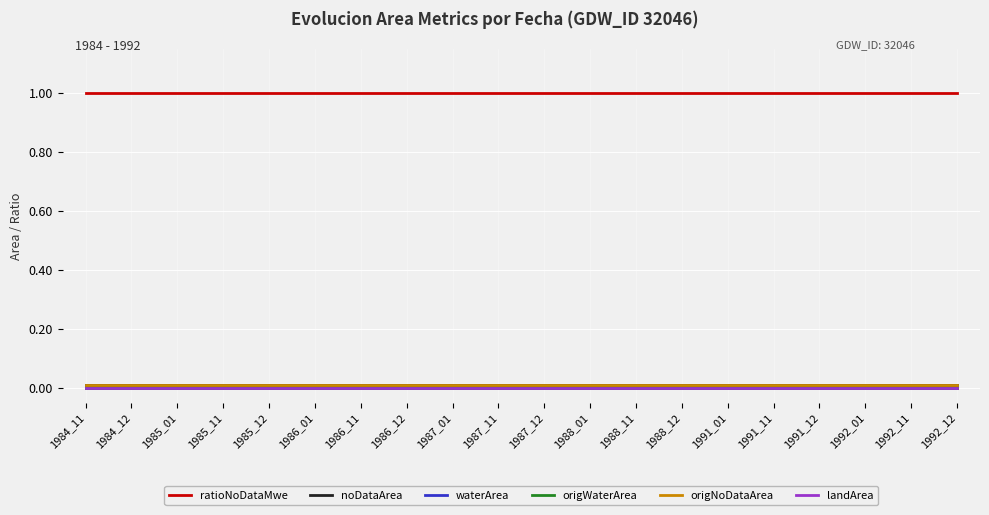

Reading left to right, transcribe all the data shown in this chart.

ratioNoDataMwe: 1984_11=1.0	1984_12=1.0	1985_01=1.0	1985_11=1.0	1985_12=1.0	1986_01=1.0	1986_11=1.0	1986_12=1.0	1987_01=1.0	1987_11=1.0	1987_12=1.0	1988_01=1.0	1988_11=1.0	1988_12=1.0	1991_01=1.0	1991_11=1.0	1991_12=1.0	1992_01=1.0	1992_11=1.0	1992_12=1.0
noDataArea: 1984_11=0.0	1984_12=0.0	1985_01=0.0	1985_11=0.0	1985_12=0.0	1986_01=0.0	1986_11=0.0	1986_12=0.0	1987_01=0.0	1987_11=0.0	1987_12=0.0	1988_01=0.0	1988_11=0.0	1988_12=0.0	1991_01=0.0	1991_11=0.0	1991_12=0.0	1992_01=0.0	1992_11=0.0	1992_12=0.0
waterArea: 1984_11=0.0	1984_12=0.0	1985_01=0.0	1985_11=0.0	1985_12=0.0	1986_01=0.0	1986_11=0.0	1986_12=0.0	1987_01=0.0	1987_11=0.0	1987_12=0.0	1988_01=0.0	1988_11=0.0	1988_12=0.0	1991_01=0.0	1991_11=0.0	1991_12=0.0	1992_01=0.0	1992_11=0.0	1992_12=0.0
origWaterArea: 1984_11=0.0	1984_12=0.0	1985_01=0.0	1985_11=0.0	1985_12=0.0	1986_01=0.0	1986_11=0.0	1986_12=0.0	1987_01=0.0	1987_11=0.0	1987_12=0.0	1988_01=0.0	1988_11=0.0	1988_12=0.0	1991_01=0.0	1991_11=0.0	1991_12=0.0	1992_01=0.0	1992_11=0.0	1992_12=0.0
origNoDataArea: 1984_11=0.0	1984_12=0.0	1985_01=0.0	1985_11=0.0	1985_12=0.0	1986_01=0.0	1986_11=0.0	1986_12=0.0	1987_01=0.0	1987_11=0.0	1987_12=0.0	1988_01=0.0	1988_11=0.0	1988_12=0.0	1991_01=0.0	1991_11=0.0	1991_12=0.0	1992_01=0.0	1992_11=0.0	1992_12=0.0
landArea: 1984_11=0.0	1984_12=0.0	1985_01=0.0	1985_11=0.0	1985_12=0.0	1986_01=0.0	1986_11=0.0	1986_12=0.0	1987_01=0.0	1987_11=0.0	1987_12=0.0	1988_01=0.0	1988_11=0.0	1988_12=0.0	1991_01=0.0	1991_11=0.0	1991_12=0.0	1992_01=0.0	1992_11=0.0	1992_12=0.0